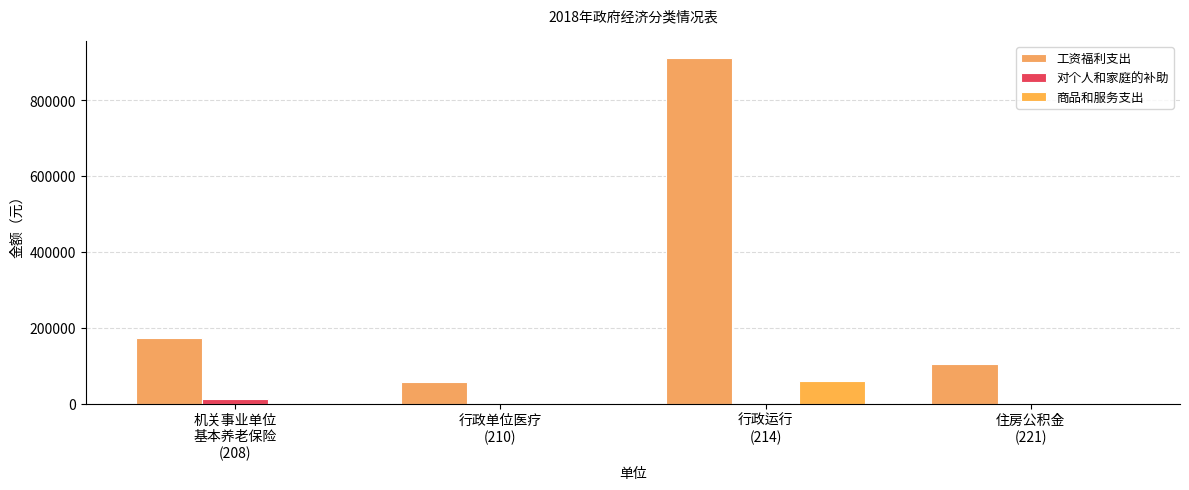

Reading left to right, list all the values displayed in this chart.

工资福利支出: 机关事业单位
基本养老保险
(208)=172442.4	行政单位医疗
(210)=56043.8	行政运行
(214)=910552.9	住房公积金
(221)=103465.4
对个人和家庭的补助: 机关事业单位
基本养老保险
(208)=10944.0	行政单位医疗
(210)=0.0	行政运行
(214)=0.0	住房公积金
(221)=0.0
商品和服务支出: 机关事业单位
基本养老保险
(208)=0.0	行政单位医疗
(210)=0.0	行政运行
(214)=59808.9	住房公积金
(221)=0.0